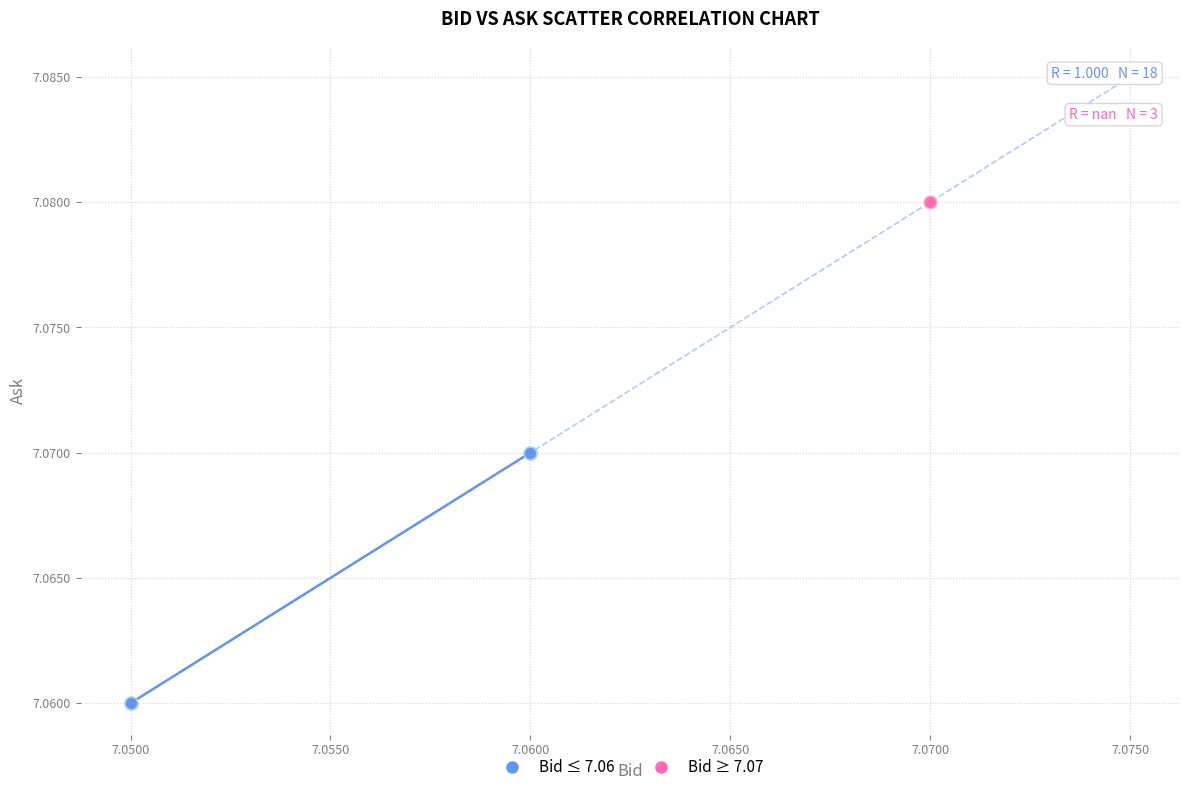

Which series reaches the maximum Y coordinate?

Bid ≥ 7.07